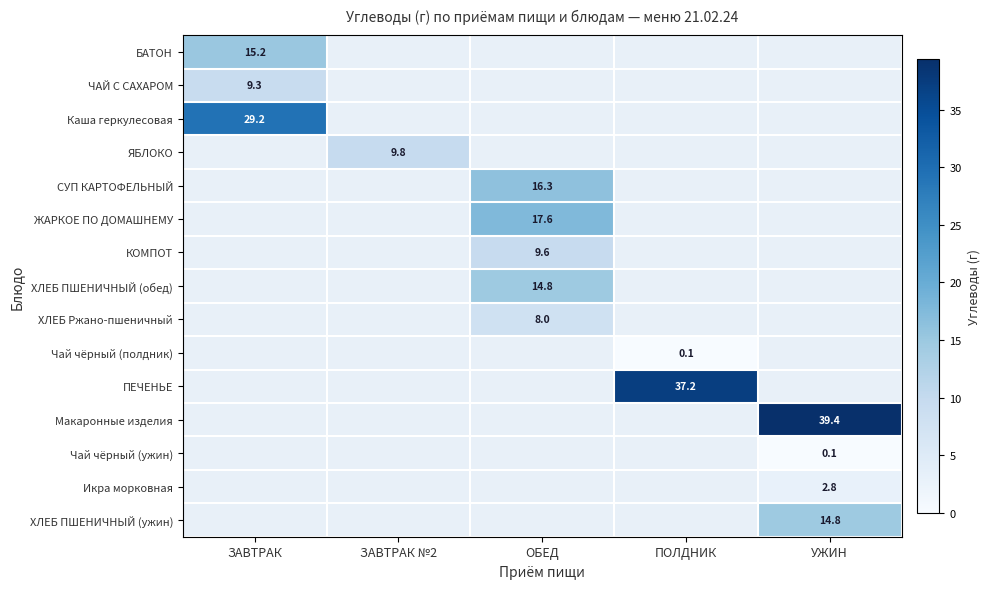

The value of Макаронные изделия at УЖИН is 39.4. True or false?

True